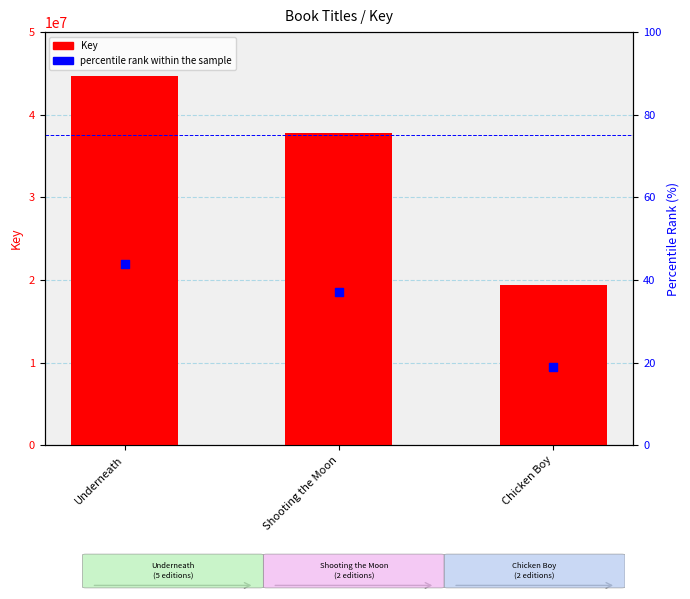

At how many categories does at least one series exceed 20477186?

2